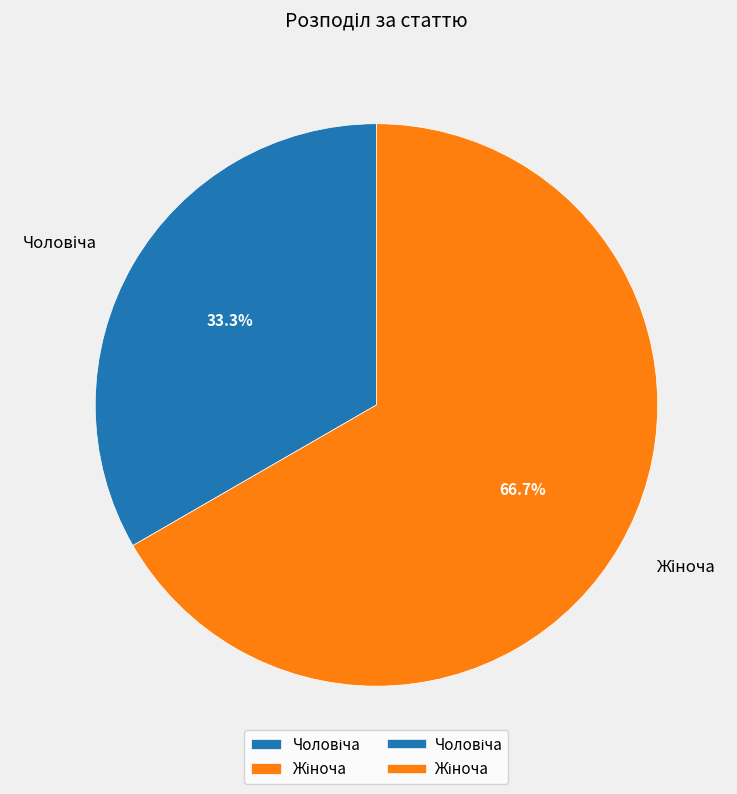

Is there any slice that represents more than half of the pie?

Yes